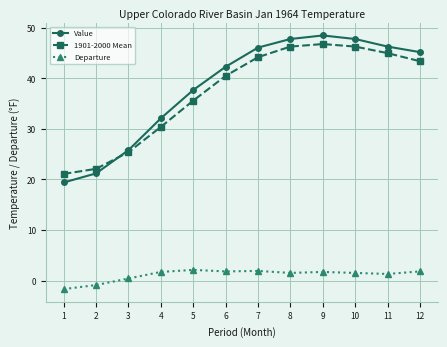

The 1901-2000 Mean series shows 45.0 at 11. True or false?

True